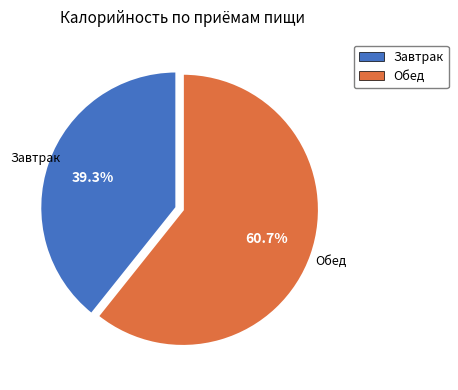

Between Завтрак and Обед, which is larger?

Обед